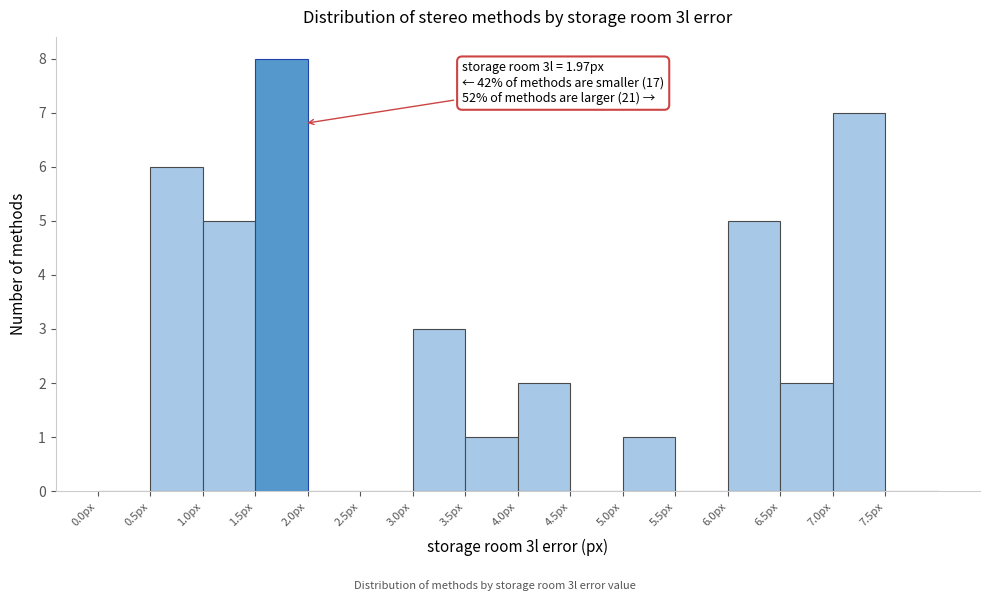

Which range on the x-axis has the tallest bar?

1.5 to 2.0